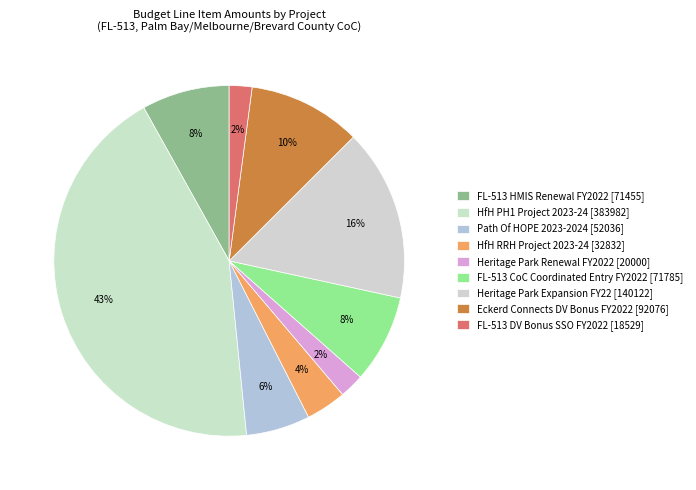

Between Path Of HOPE 2023-2024 [52036] and Heritage Park Expansion FY22 [140122], which is larger?

Heritage Park Expansion FY22 [140122]